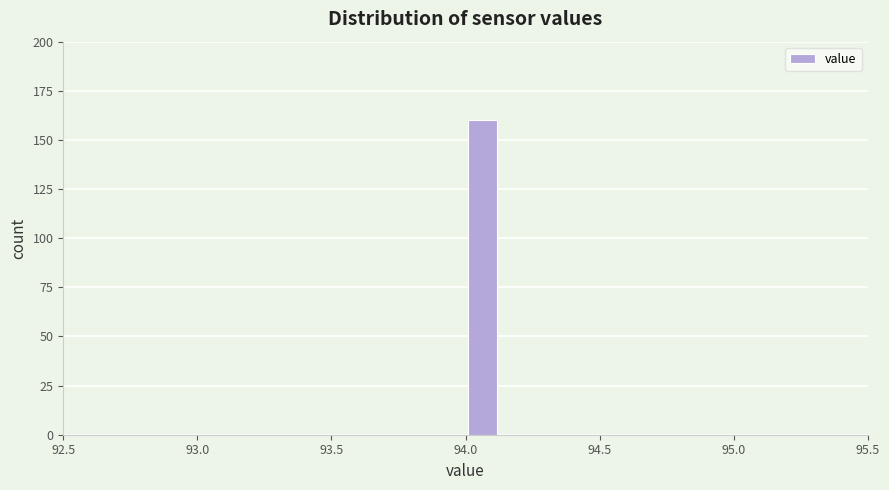

Around what value on the x-axis is the tallest bar? Give the approximate position of its centre, as read against the axis.

94.05